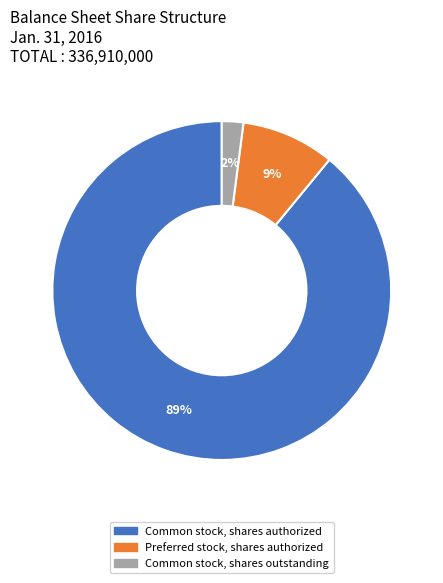

Does Common stock, shares authorized represent more than half of the total?

Yes